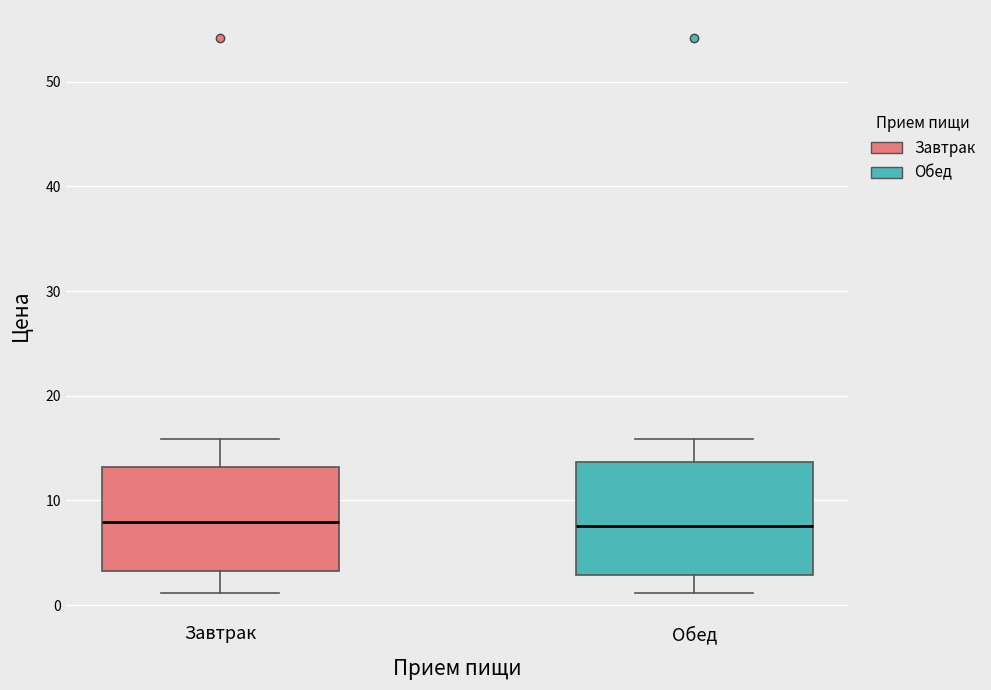

Where does the median line of the box for Обед sit on the y-axis? The values are not printed on the chart, so give them approximately, as read against the axis.

8